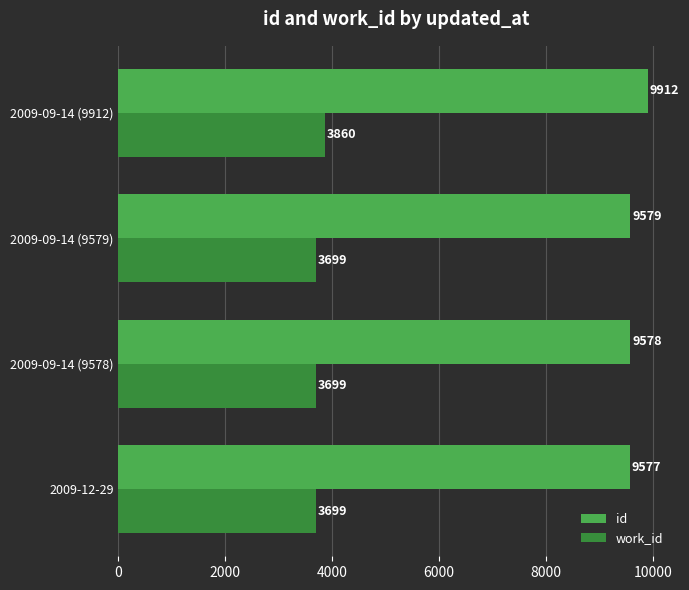

How many data points does each series have?

4